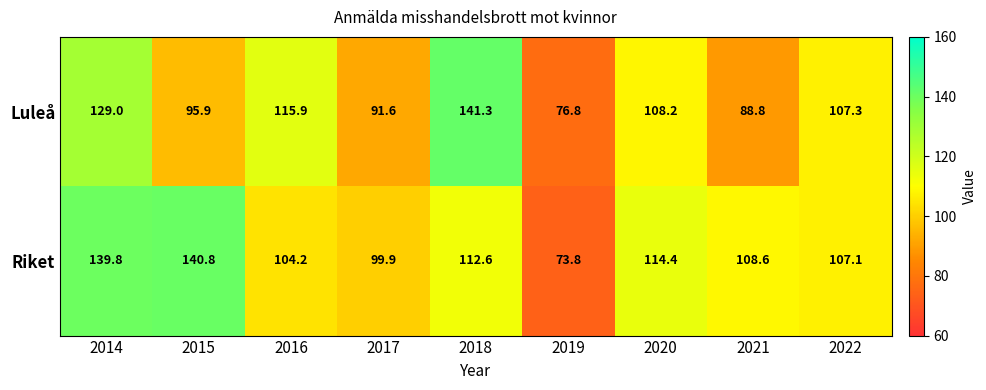

The value of Riket at 2022 is 107.1. True or false?

True